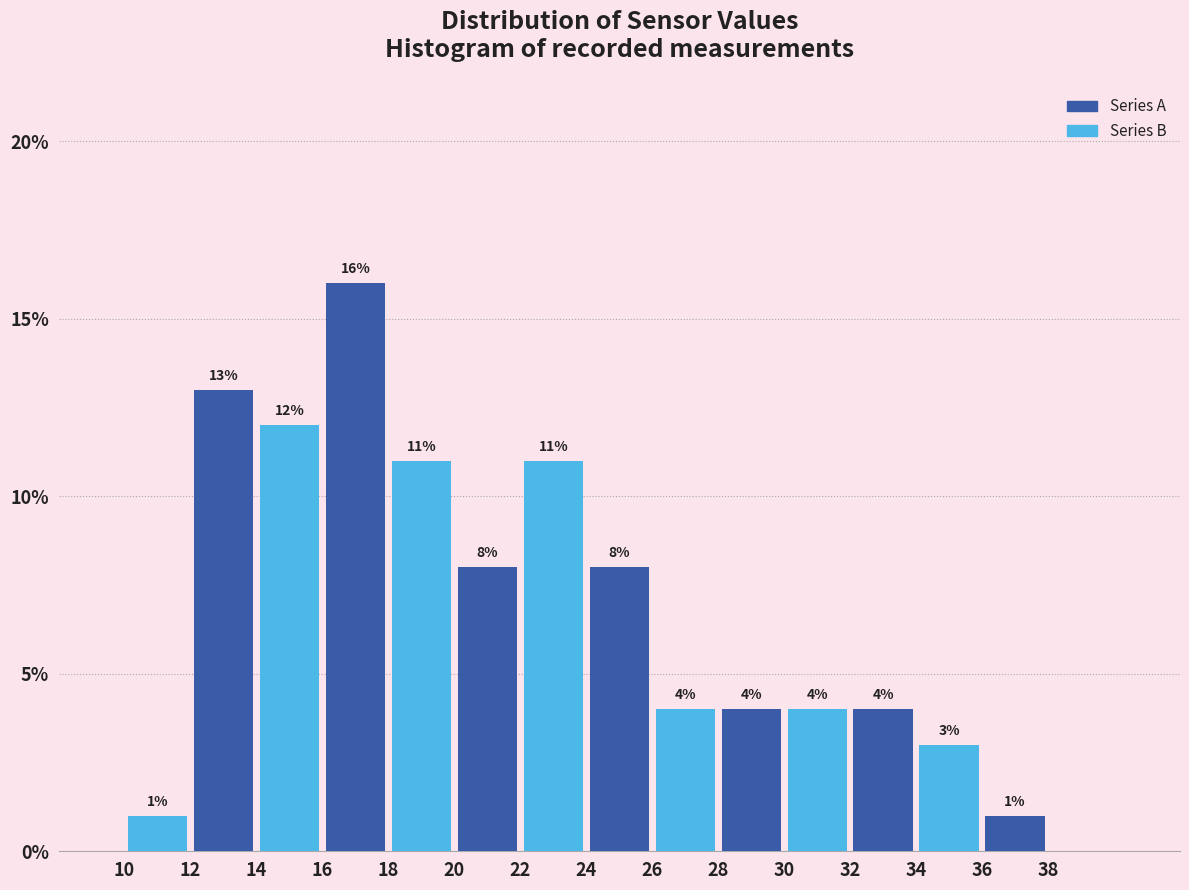

Reading left to right, transcribe this chart: for each bar, give the range it covers on the x-axis and its height.

10 to 12: 1
12 to 14: 13
14 to 16: 12
16 to 18: 16
18 to 20: 11
20 to 22: 8
22 to 24: 11
24 to 26: 8
26 to 28: 4
28 to 30: 4
30 to 32: 4
32 to 34: 4
34 to 36: 3
36 to 38: 1